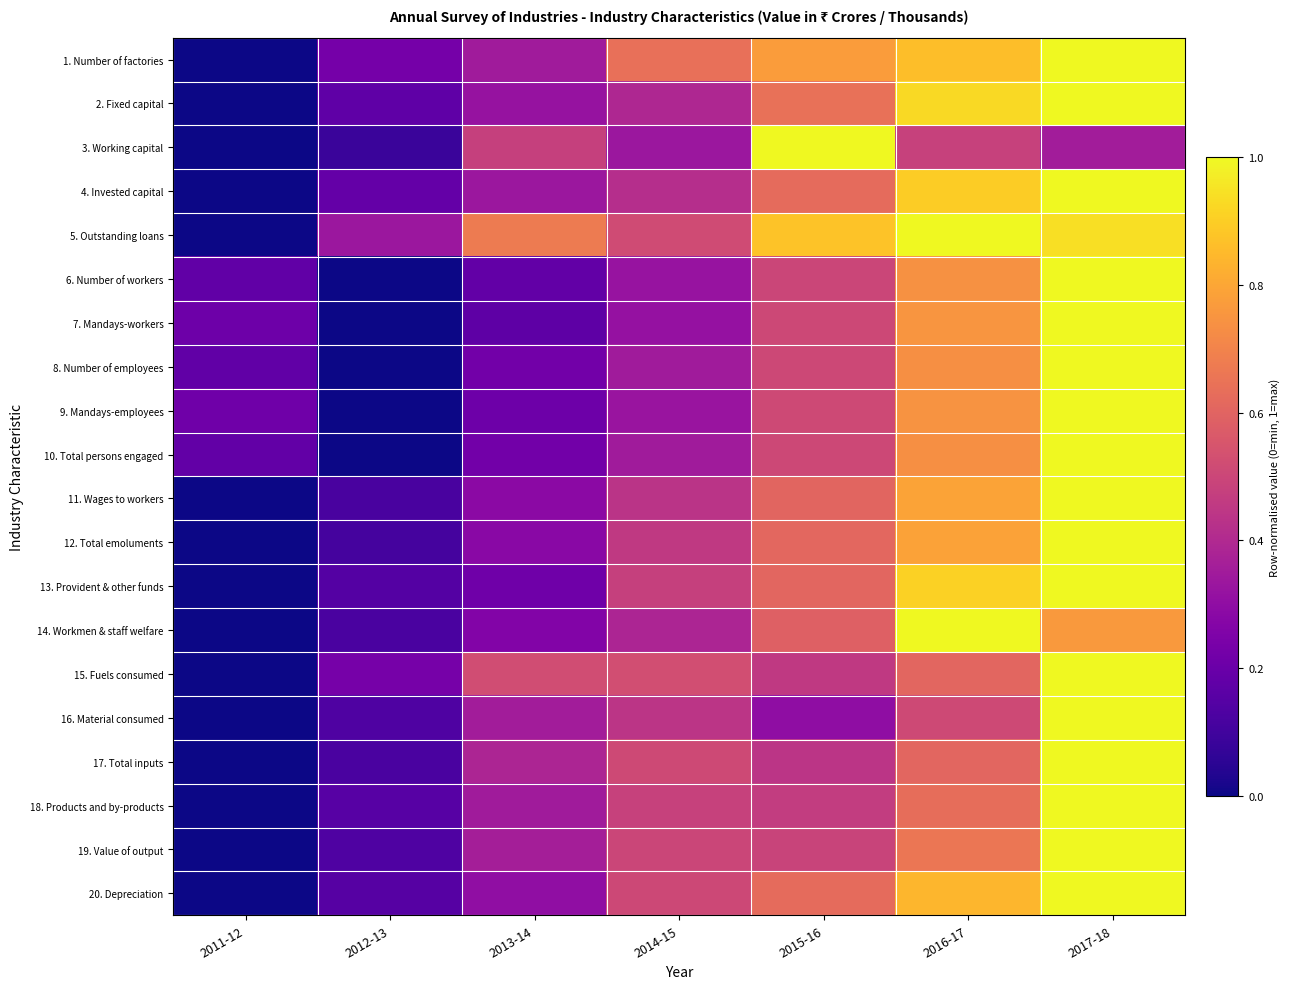

Between 2011-12 and 2013-14, which series saw the biggest shift?

5. Outstanding loans